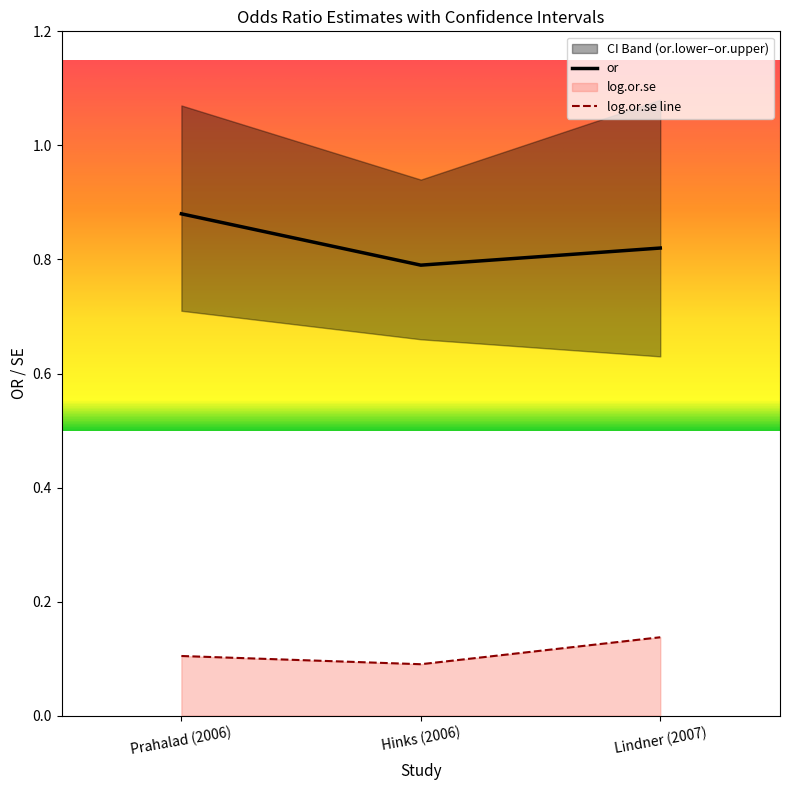

Reading left to right, extract all data points from this chart.

or: 0.9	0.8	0.8
log.or.se: 0.1	0.1	0.1